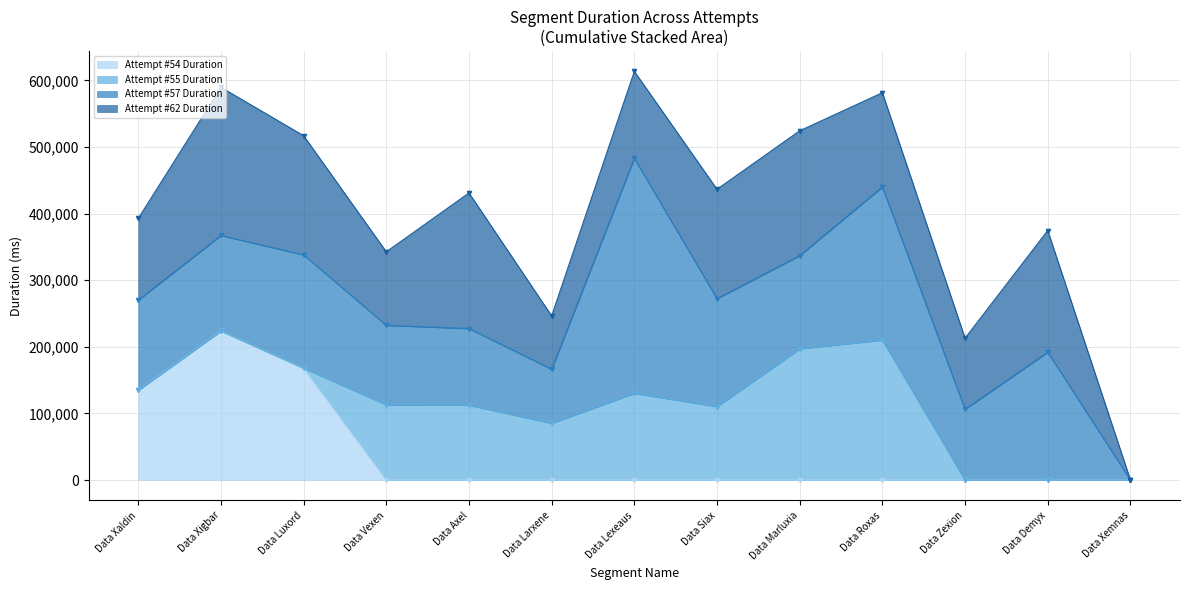

Where is Attempt #54 Duration nearest to the value 111864?

Data Xaldin